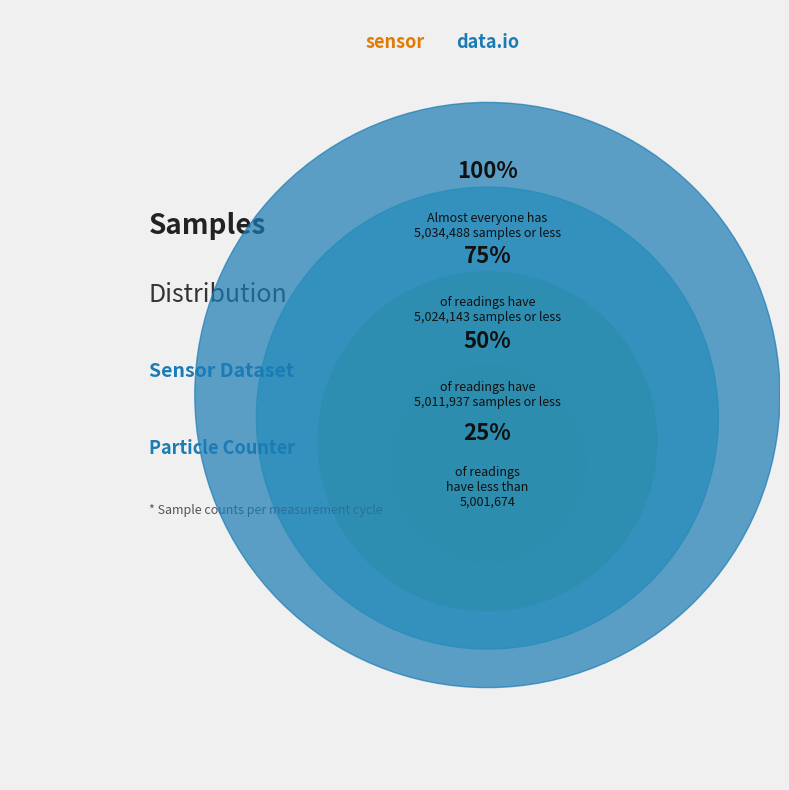

Is it true that 28 is 11% of the pie?

False